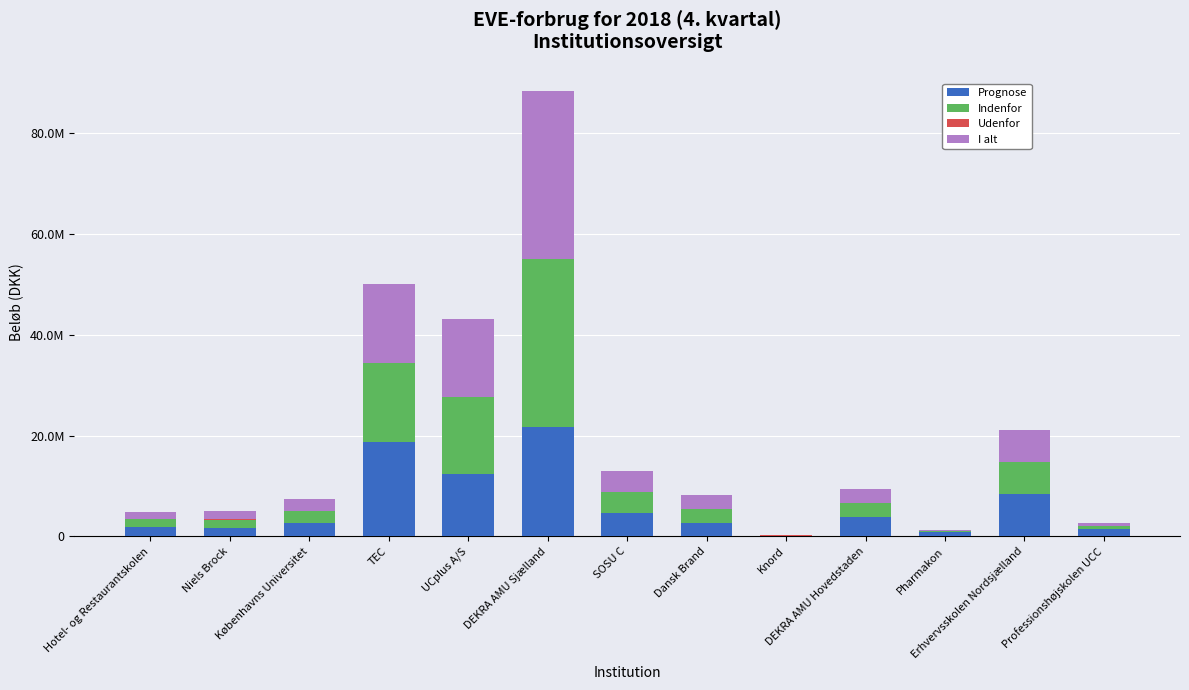

Which series has the largest total across all categories?

I alt